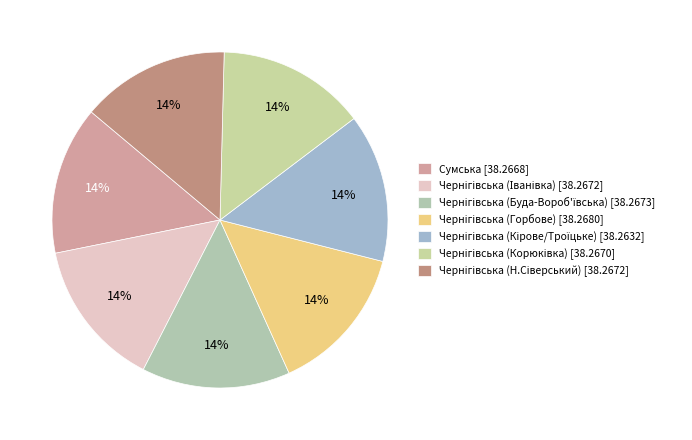

The Чернігівська (Буда-Вороб'ївська) slice represents 27% of the pie. True or false?

False